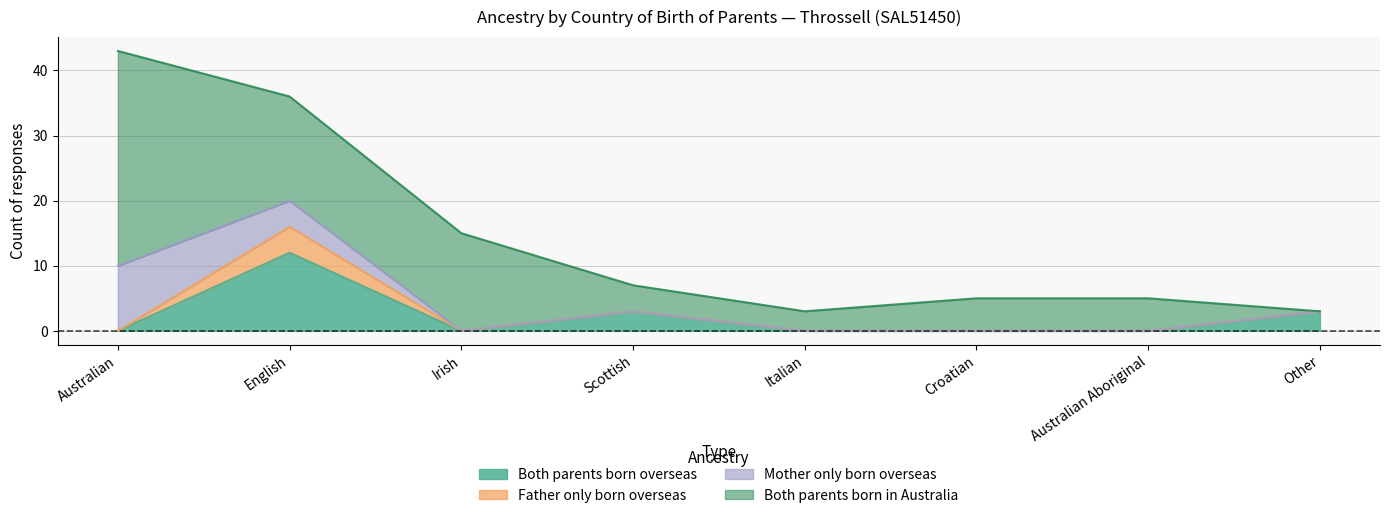

True or false: Both parents born in Australia has more than 0 points higher than both neighbors.

False